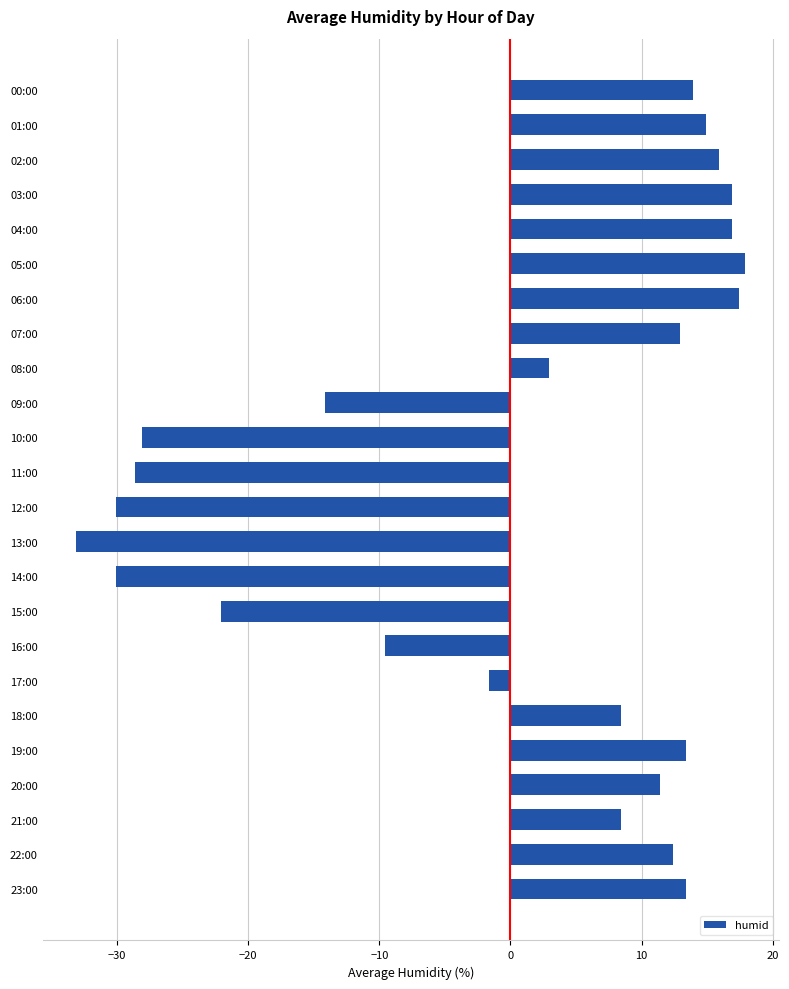

What position from the bottom is 22:00?

2